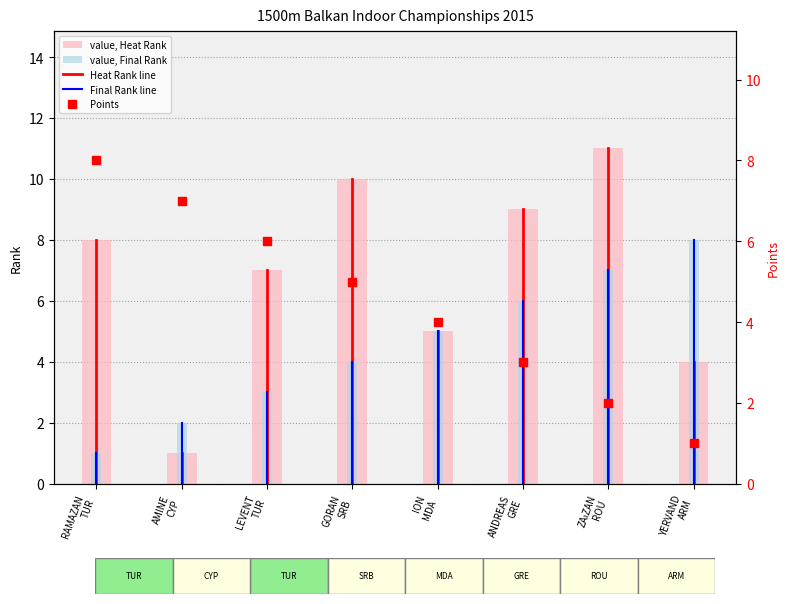

Rank the categories by Points value from highest to lowest.

RAMAZAN TUR, AMINE CYP, LEVENT TUR, GORAN SRB, ION MDA, ANDREAS GRE, ZAıZAN ROU, YERVAND ARM